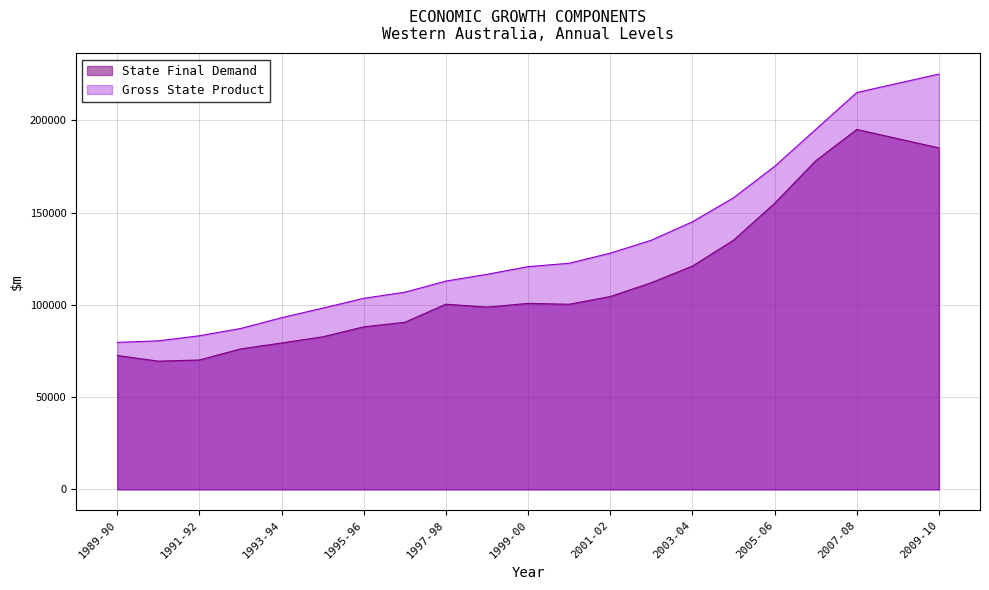

At 1991-92, list the series in order from smallest to largest.

State Final Demand, Gross State Product